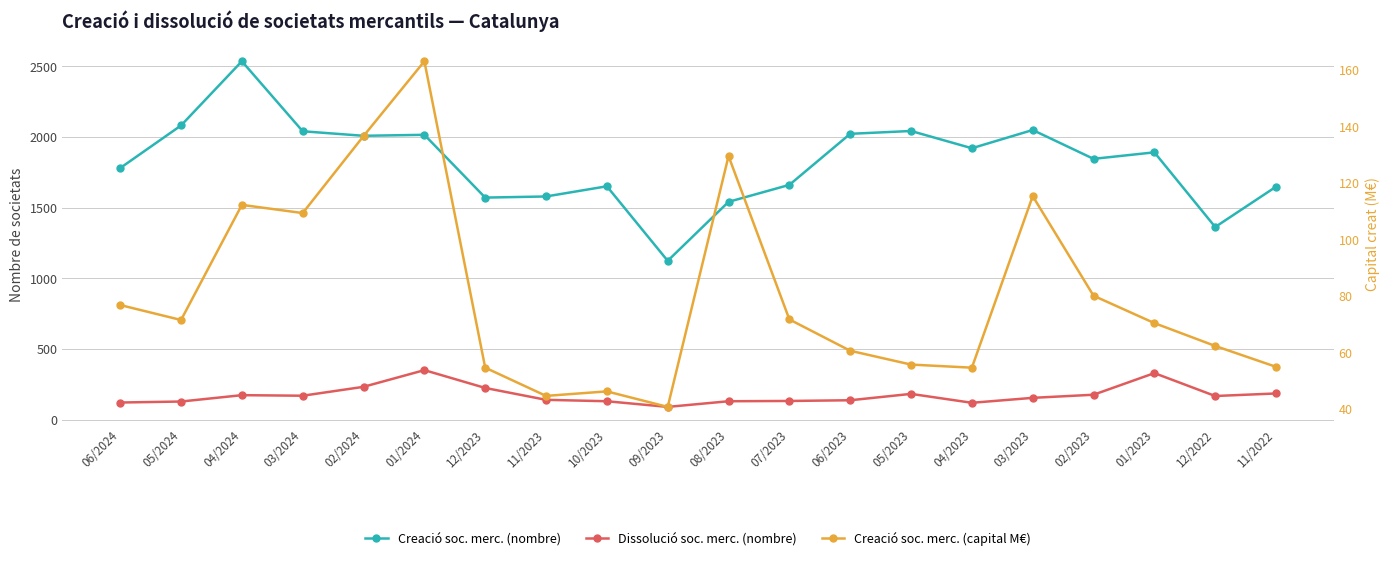

True or false: Creació soc. merc. (nombre) and Dissolució soc. merc. (nombre) intersect in this chart.

False